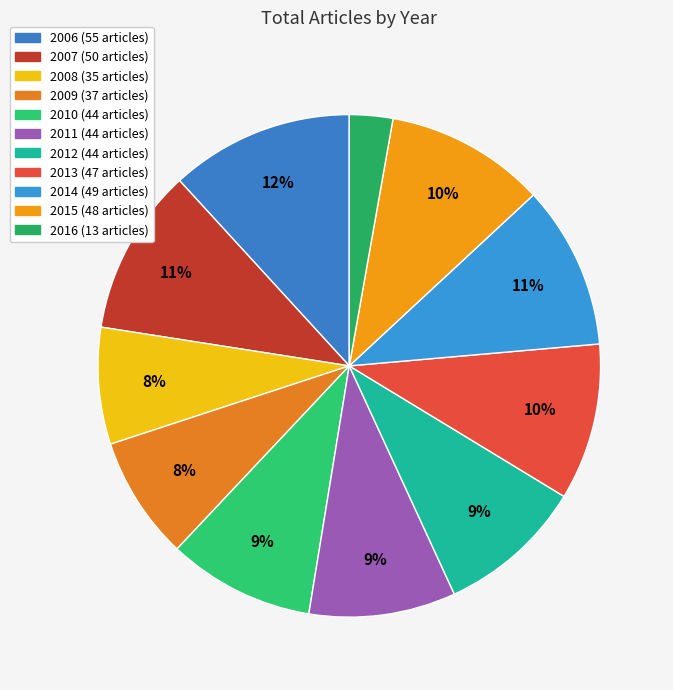

What percentage is the 2010 slice, to the nearest percent?

9%